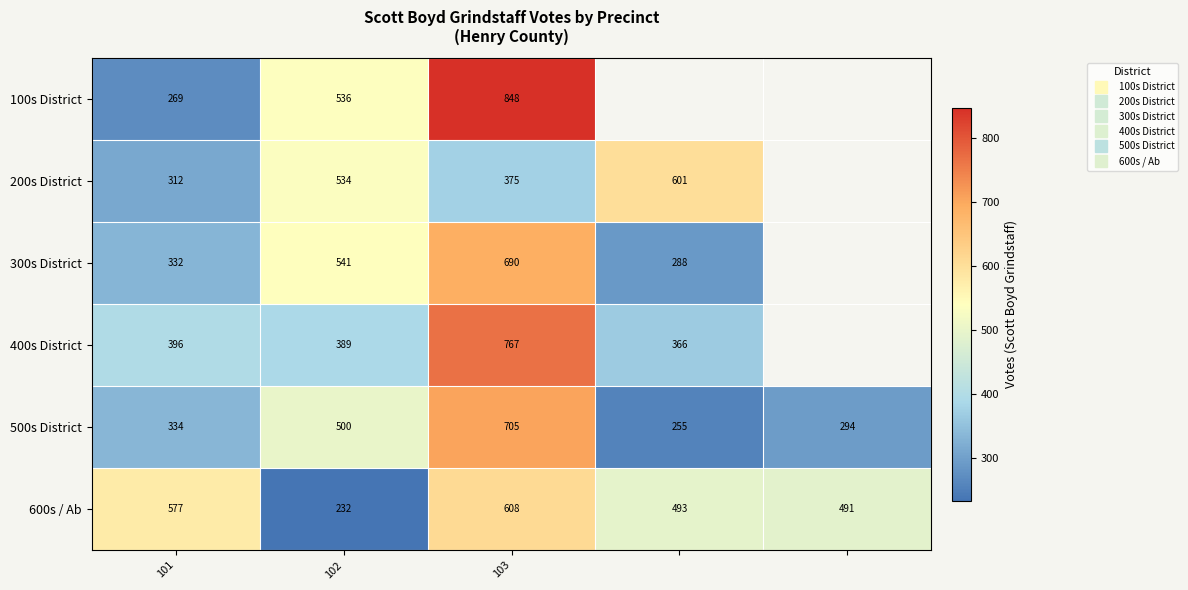

Which series has the widest spread of values?

100s District